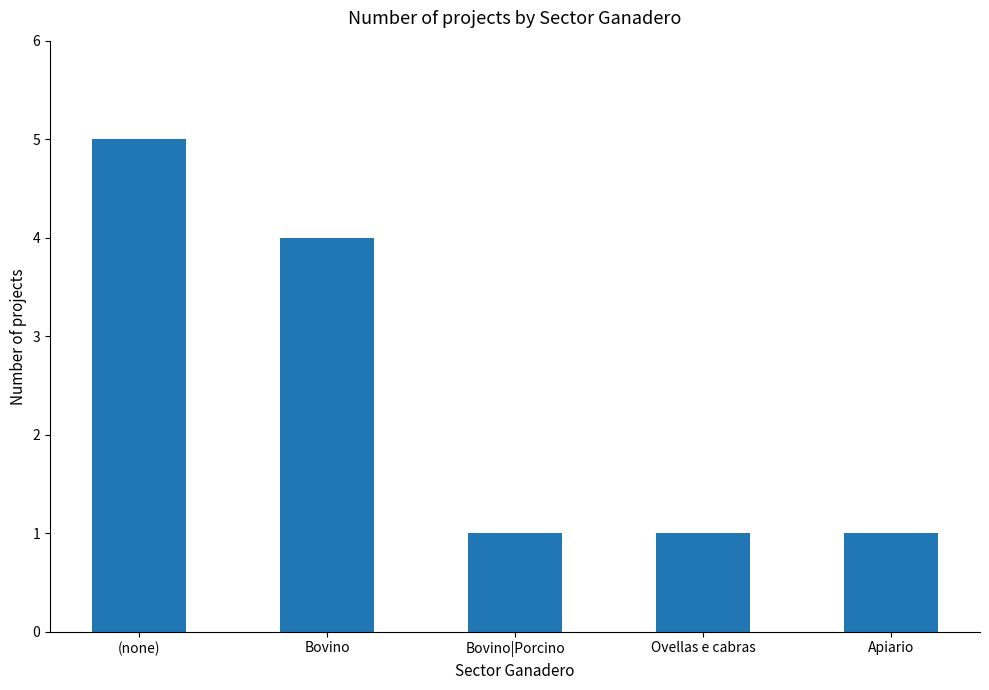

What is the sum of the values at Apiario and Bovino|Porcino?

2